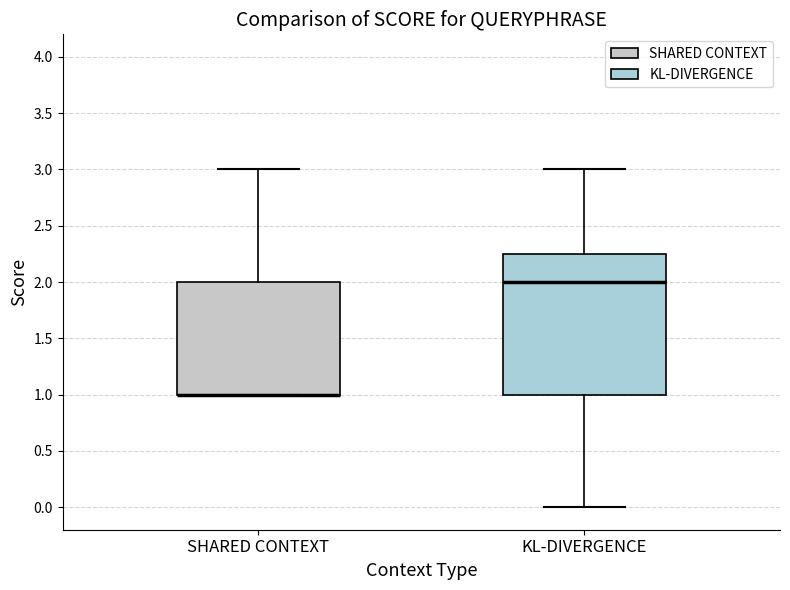

Comparing the boxes themselves (not the whiskers), which one is the tallest?

KL-DIVERGENCE